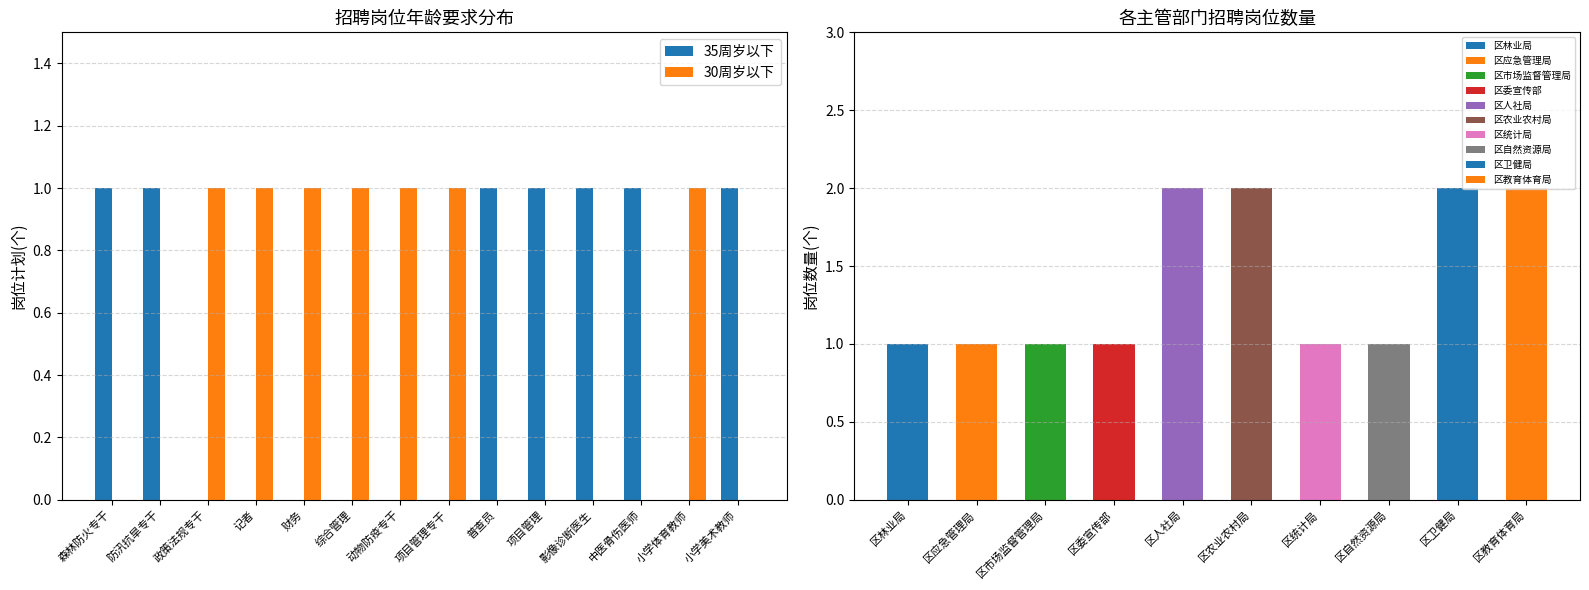

How many groups of bars are there?

14